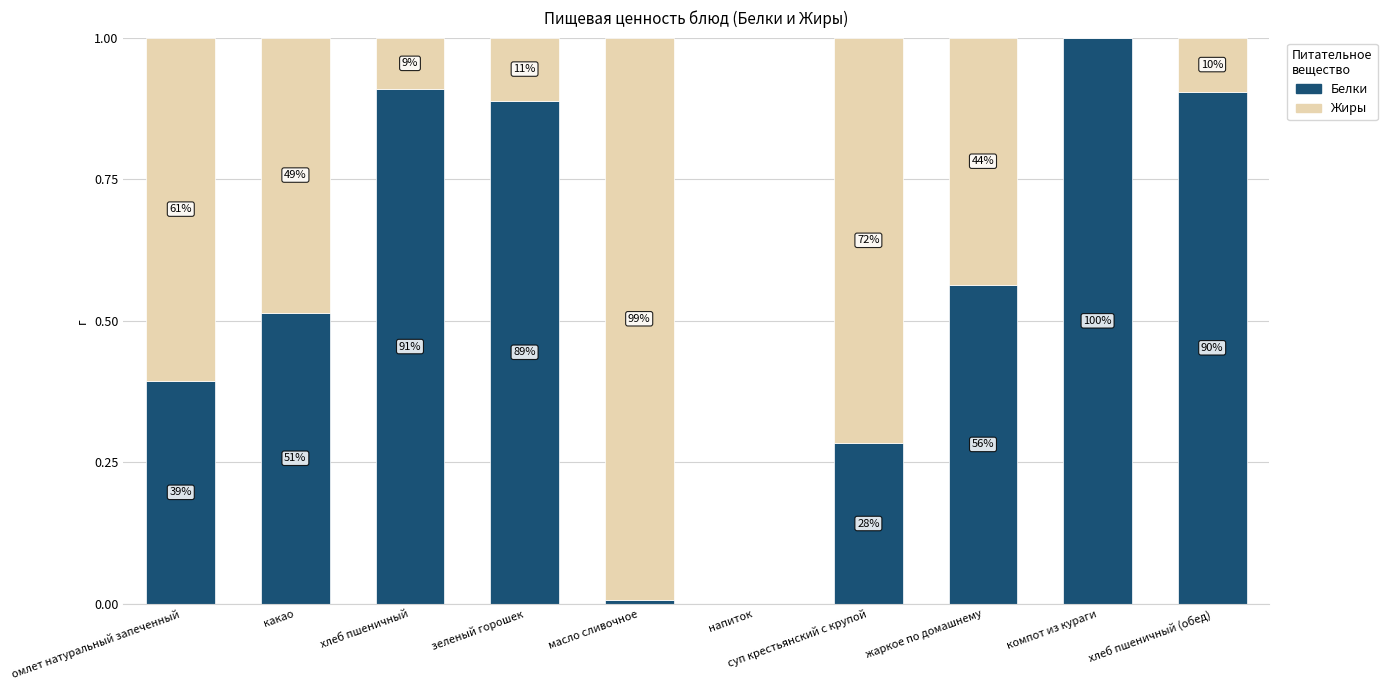

Which series has the largest range (max minus min)?

Белки